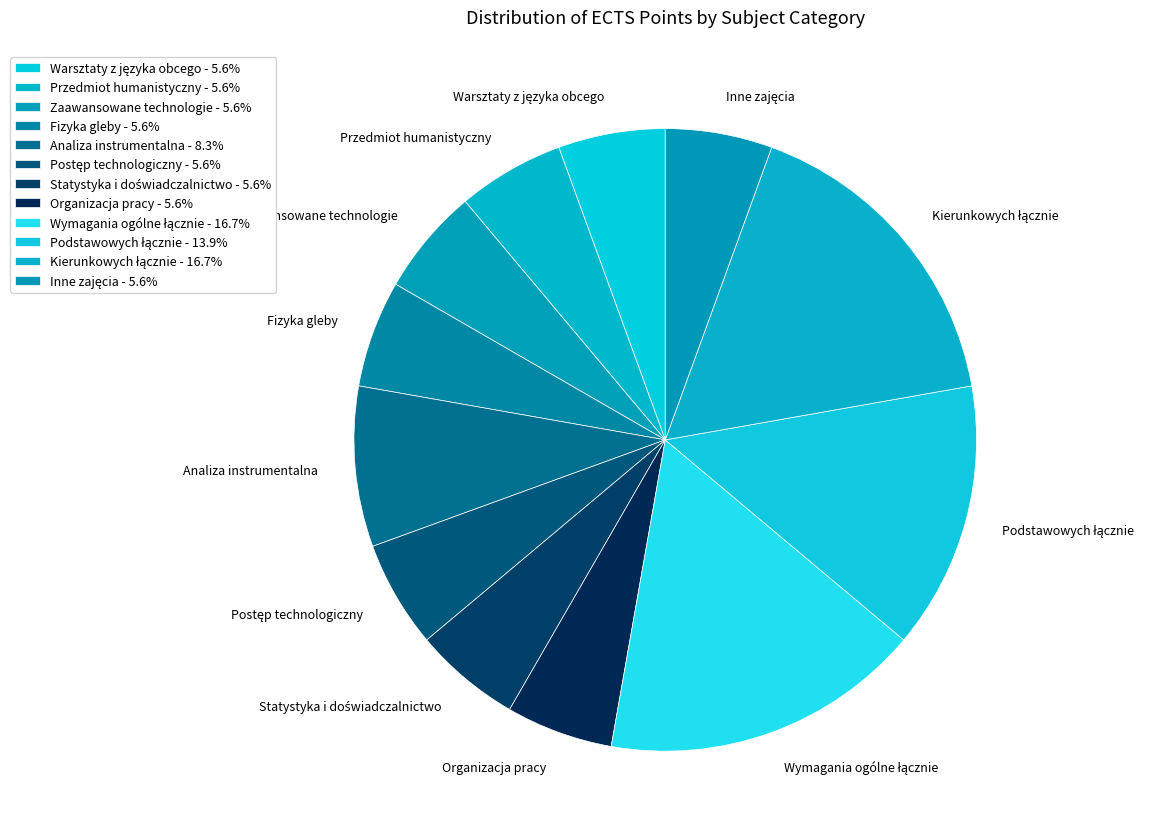

Is there any slice that represents more than half of the pie?

No